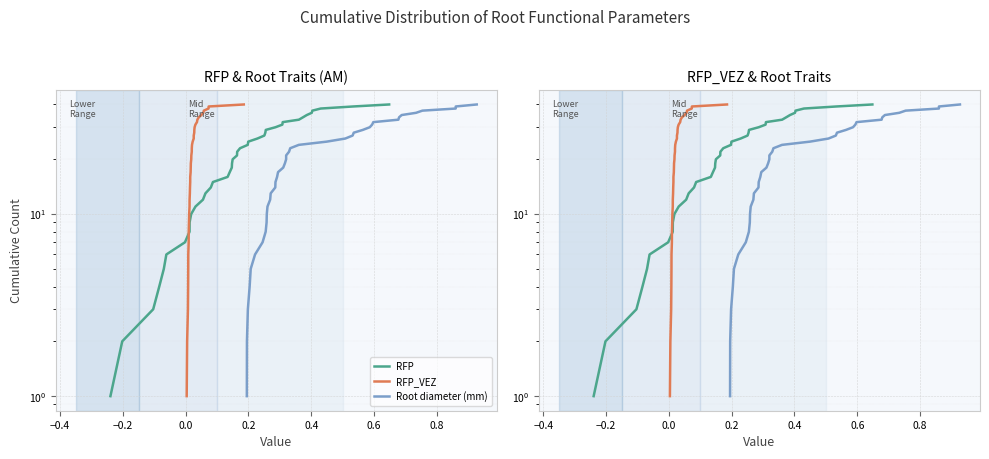

Reading left to right, list all the values displayed in this chart.

RFP: 1	2	3	4	5	6	7	8	9	10	11	12	13	14	15	16	17	18	19	20	21	22	23	24	25	26	27	28	29	30	31	32	33	34	35	36	37	38	39	40
RFP_VEZ: 1	2	3	4	5	6	7	8	9	10	11	12	13	14	15	16	17	18	19	20	21	22	23	24	25	26	27	28	29	30	31	32	33	34	35	36	37	38	39	40
Root diameter (mm): 1	2	3	4	5	6	7	8	9	10	11	12	13	14	15	16	17	18	19	20	21	22	23	24	25	26	27	28	29	30	31	32	33	34	35	36	37	38	39	40